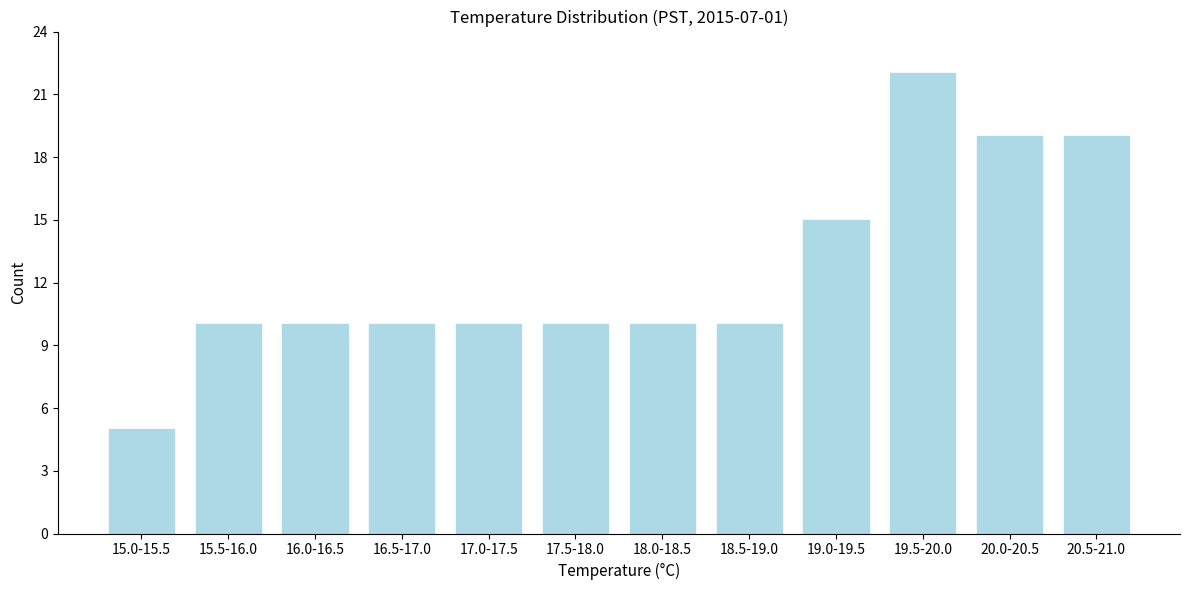

Reading left to right, extract all data points from this chart.

5	10	10	10	10	10	10	10	15	22	19	19